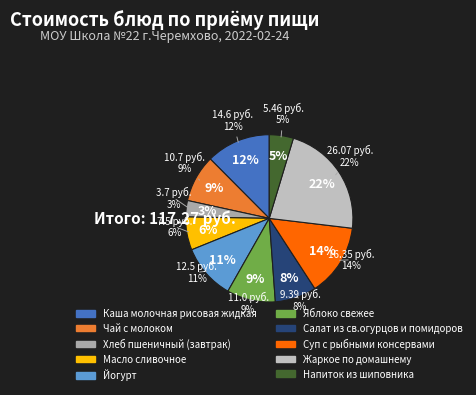

What percentage is the Каша молочная рисовая жидкая slice, to the nearest percent?

12%